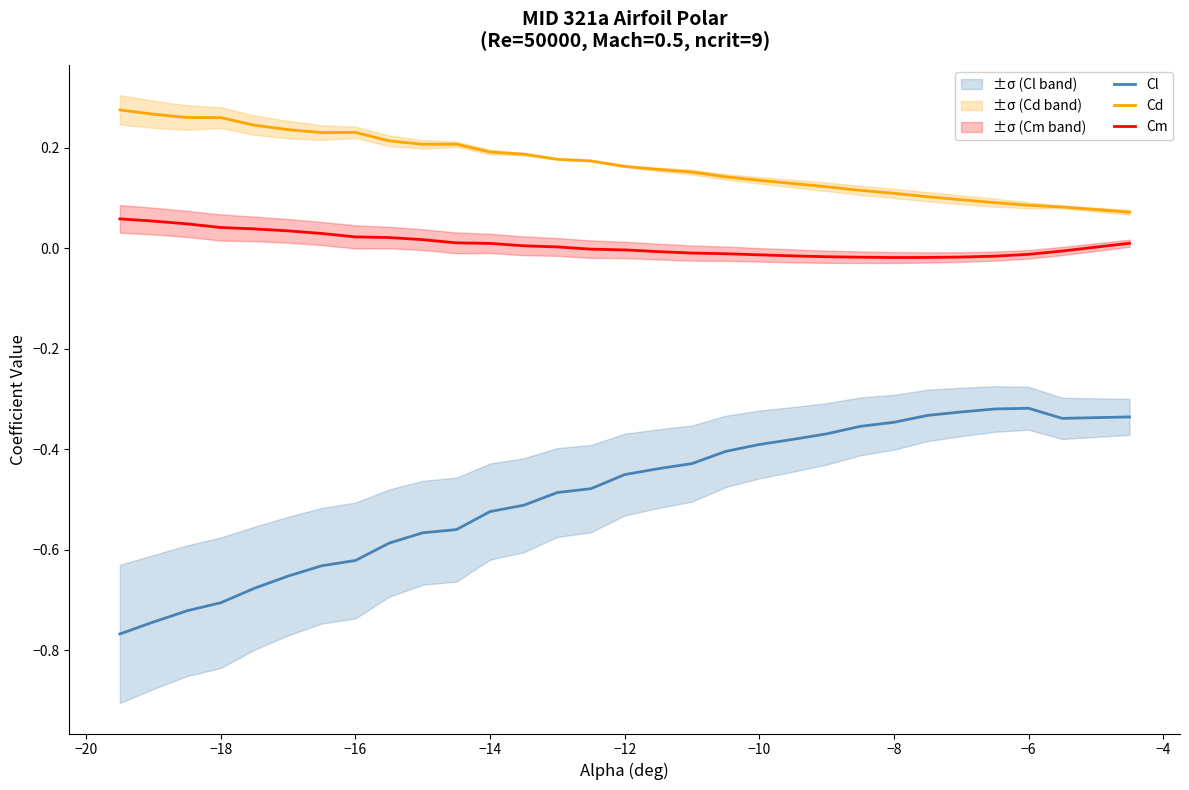

What is the difference between the maximum and second lowest values in the Cm series?

0.1